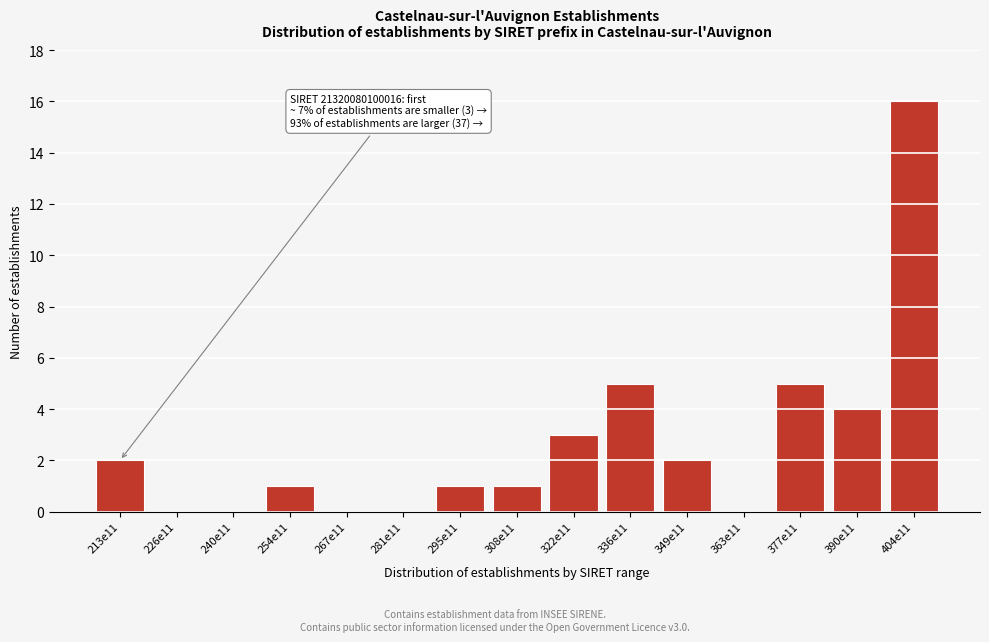

Reading left to right, what are all the values shown in this chart?

213e11=2	226e11=0	240e11=0	254e11=1	267e11=0	281e11=0	295e11=1	308e11=1	322e11=3	336e11=5	349e11=2	363e11=0	377e11=5	390e11=4	404e11=16